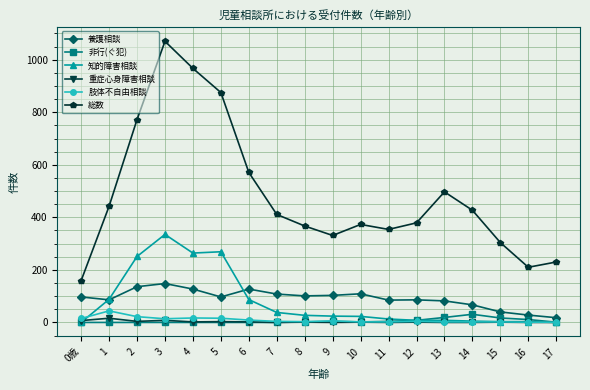

What is the spread (max minus min) of values at 10?

372